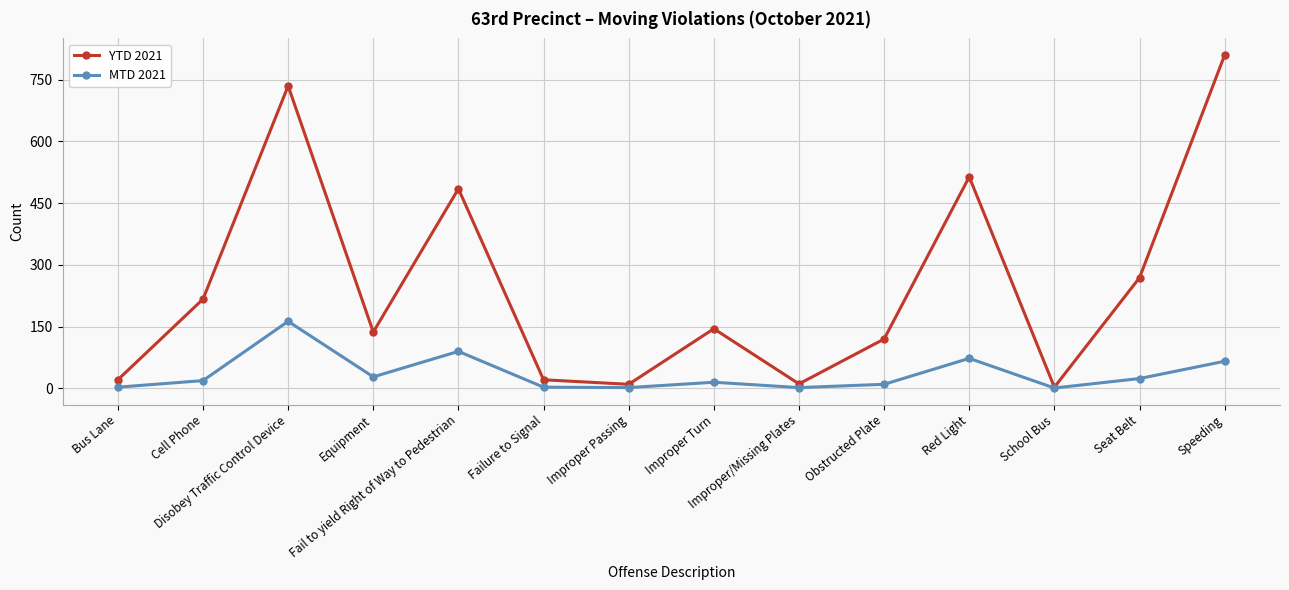

What is the value of the MTD 2021 point at the 3rd from the left?

163